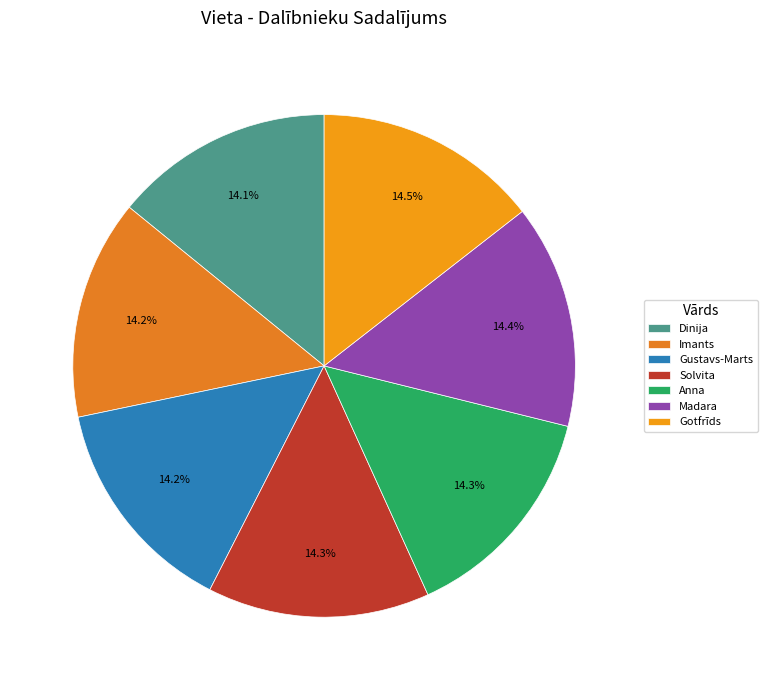

Which has a higher value, Imants or Solvita?

Solvita